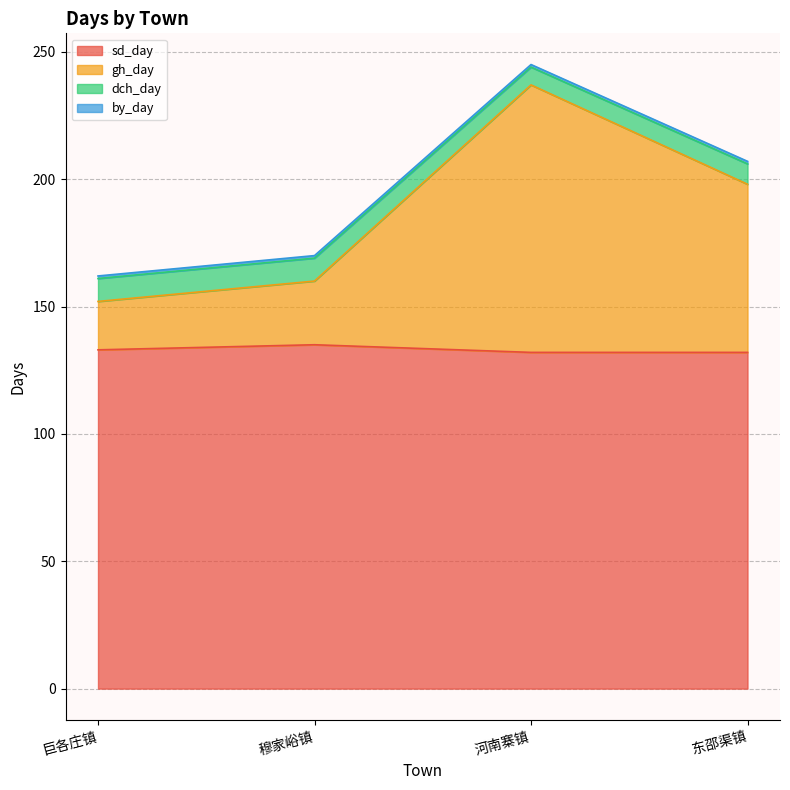

At which label does sd_day first exceed 133?

穆家峪镇